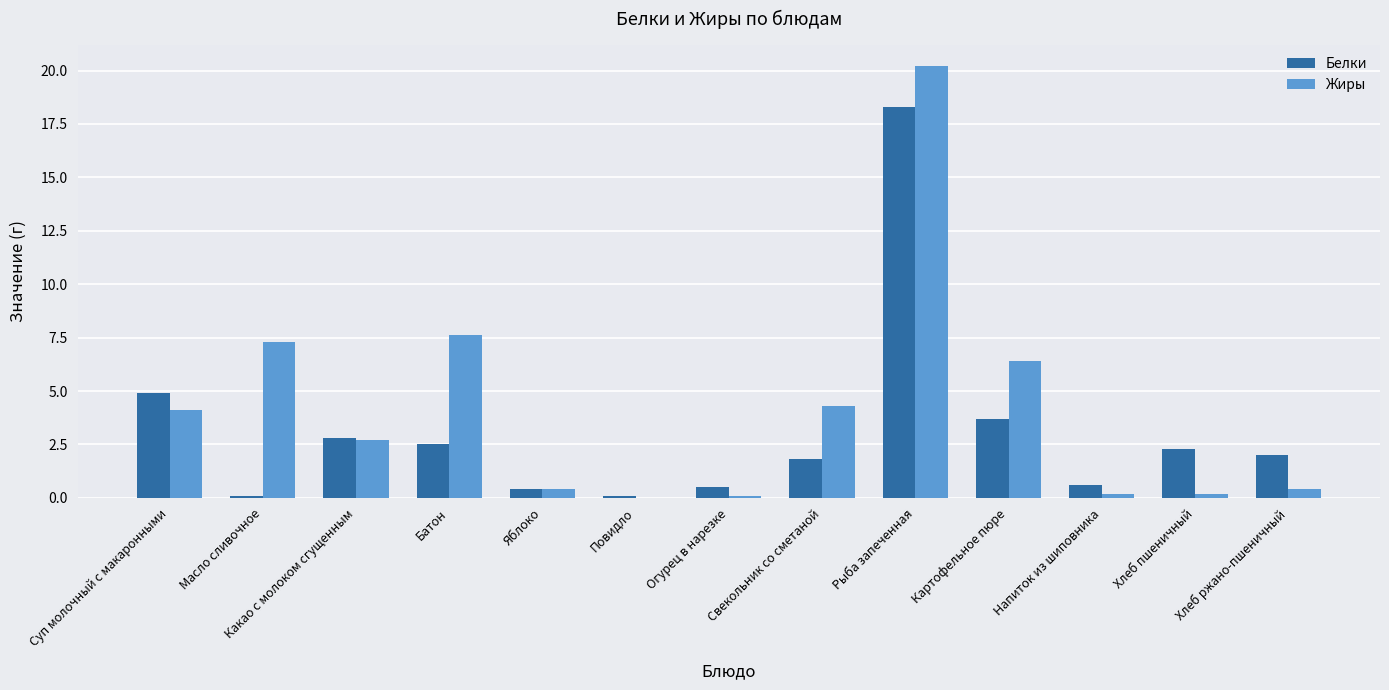

Which series changed the most between Какао с молоком сгущенным and Напиток из шиповника?

Жиры